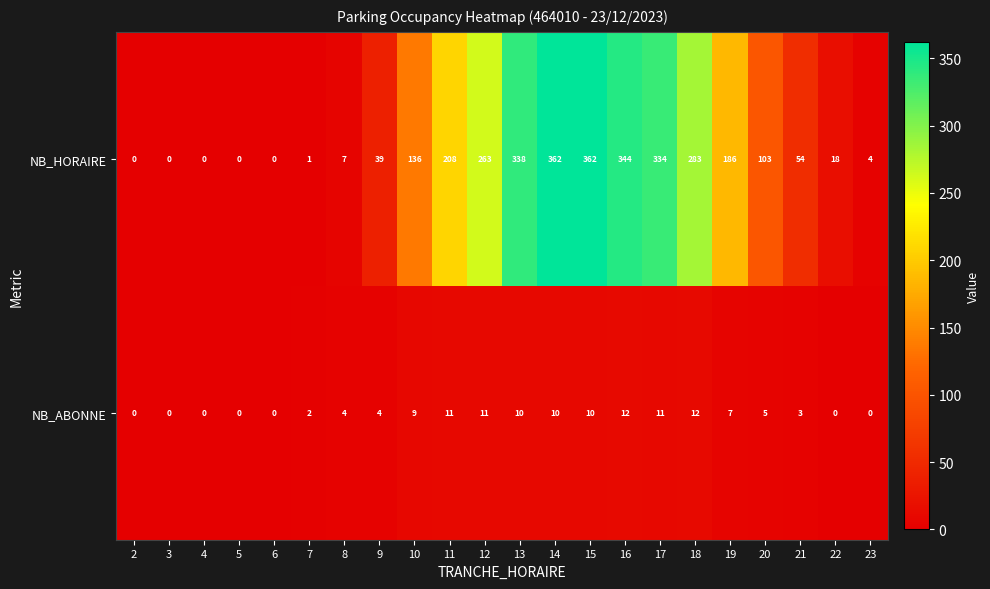

Which series has the widest spread of values?

NB_HORAIRE